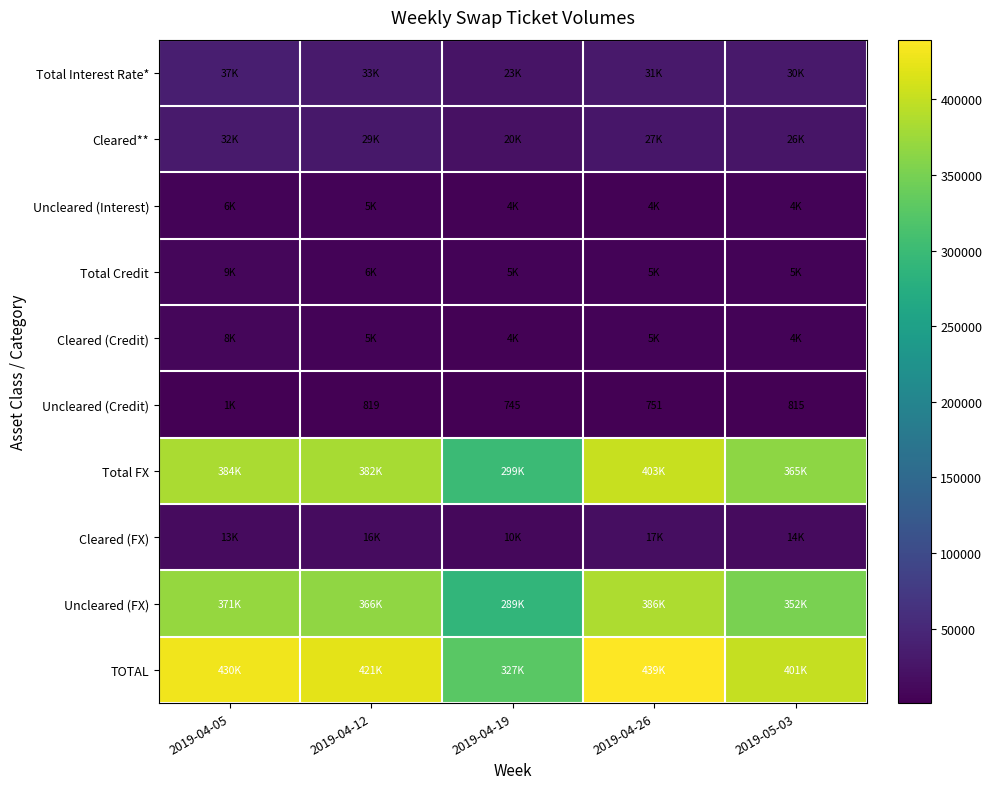

Is it true that Uncleared (Credit) equals 819 at 2019-04-12?

True